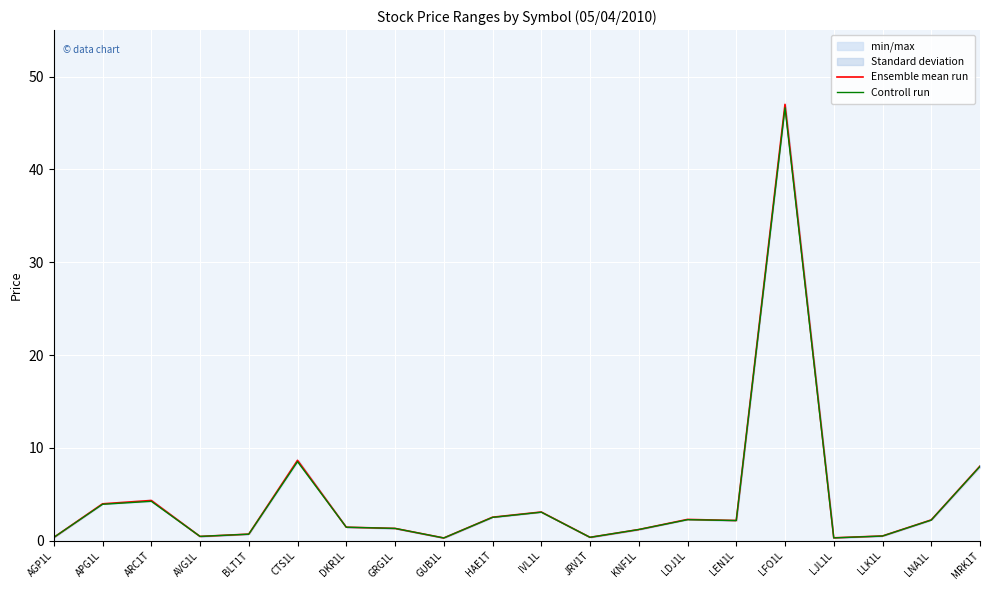

Which has a higher value, LFO1L or HAE1T?

LFO1L